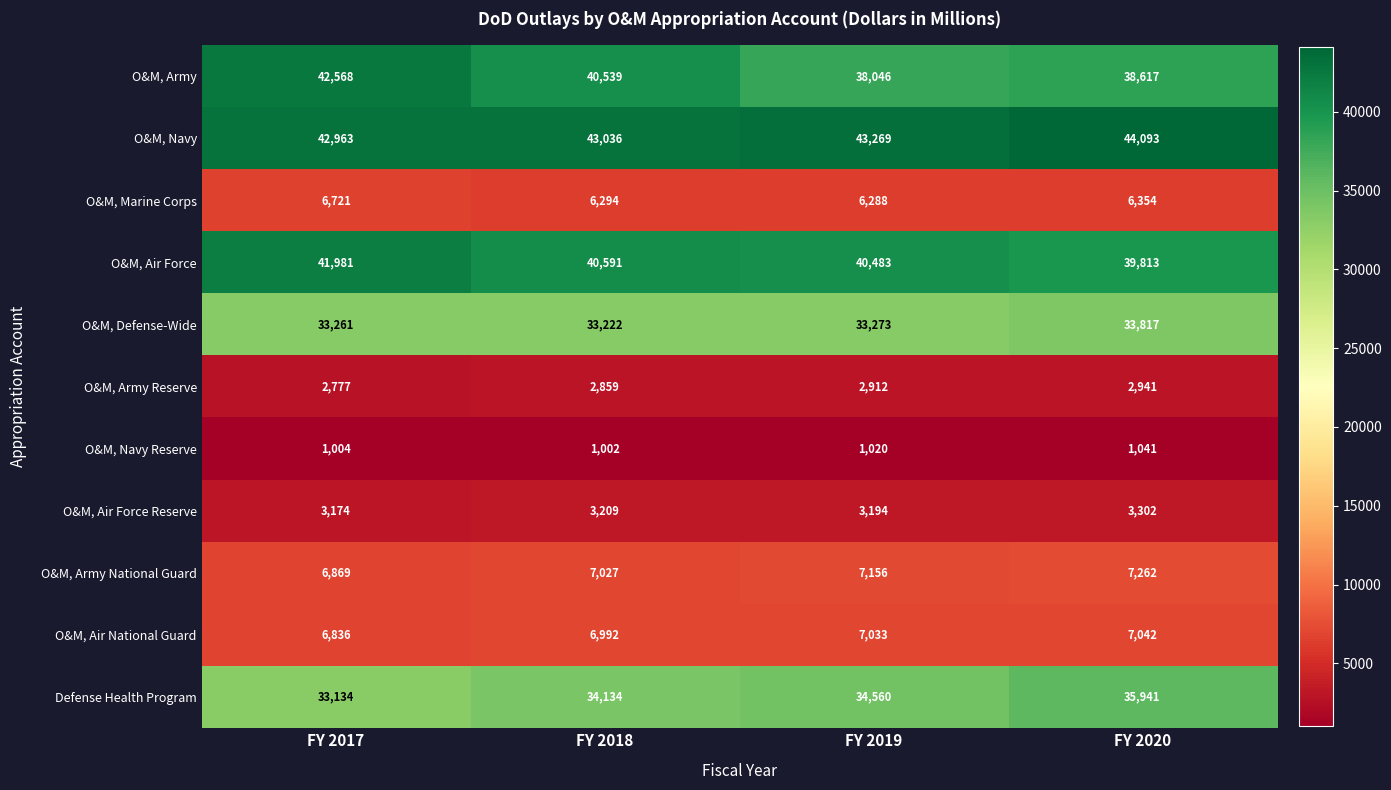

True or false: Defense Health Program has a value of 33134 at FY 2017.

True